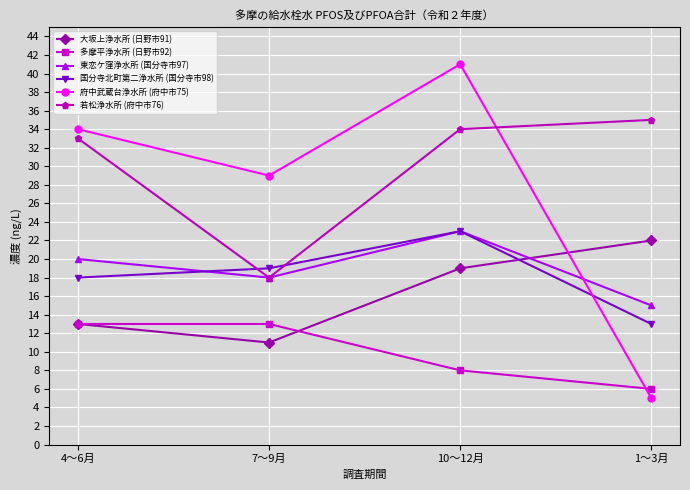

What is the maximum value for 大坂上浄水所 (日野市91)?

22